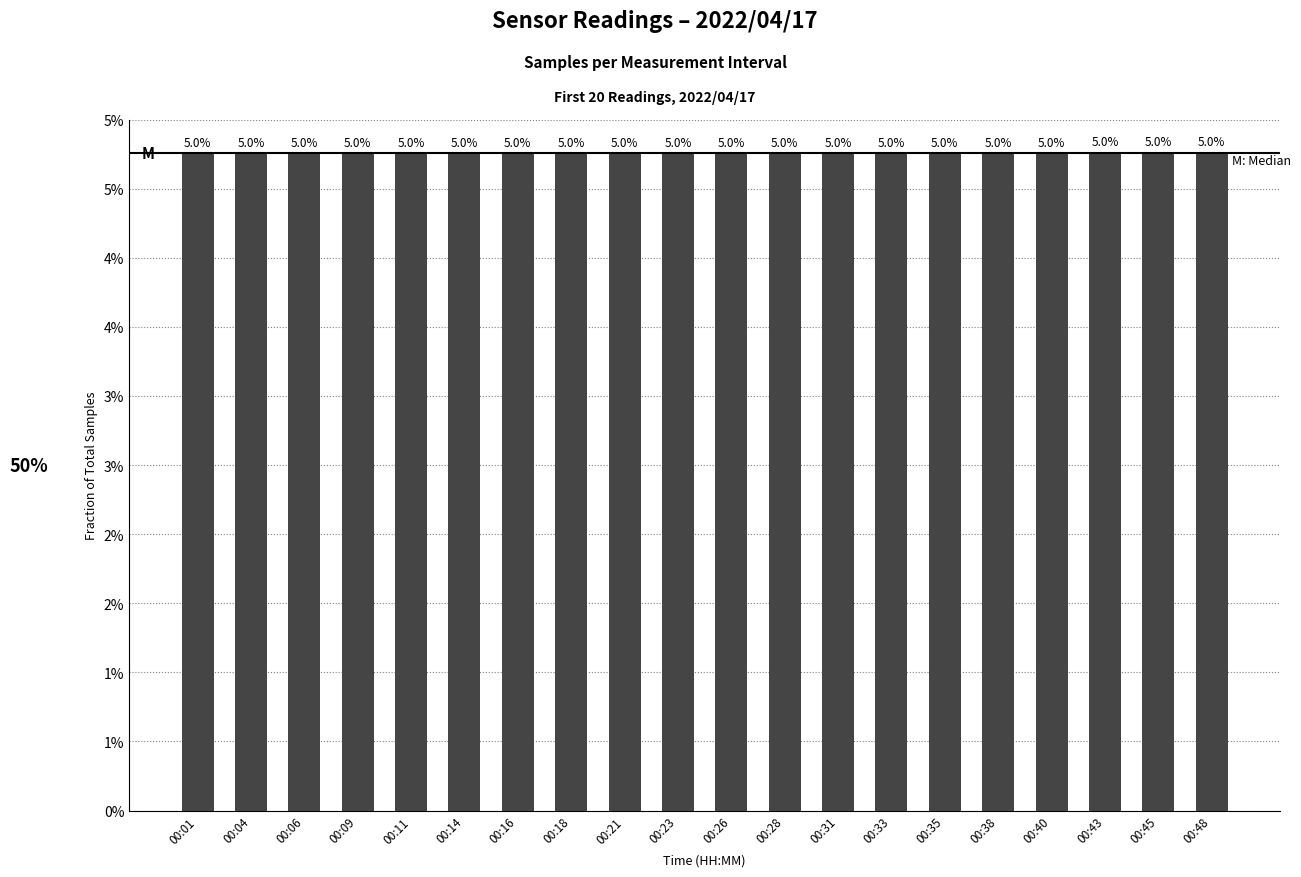

Are the bars grouped side by side (vs. stacked)?

No